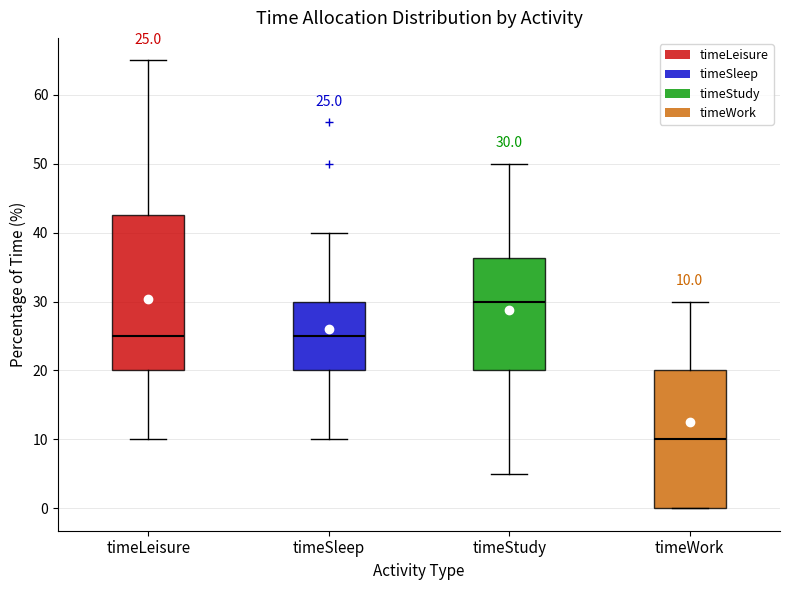

Which box's median line is the highest?

timeStudy